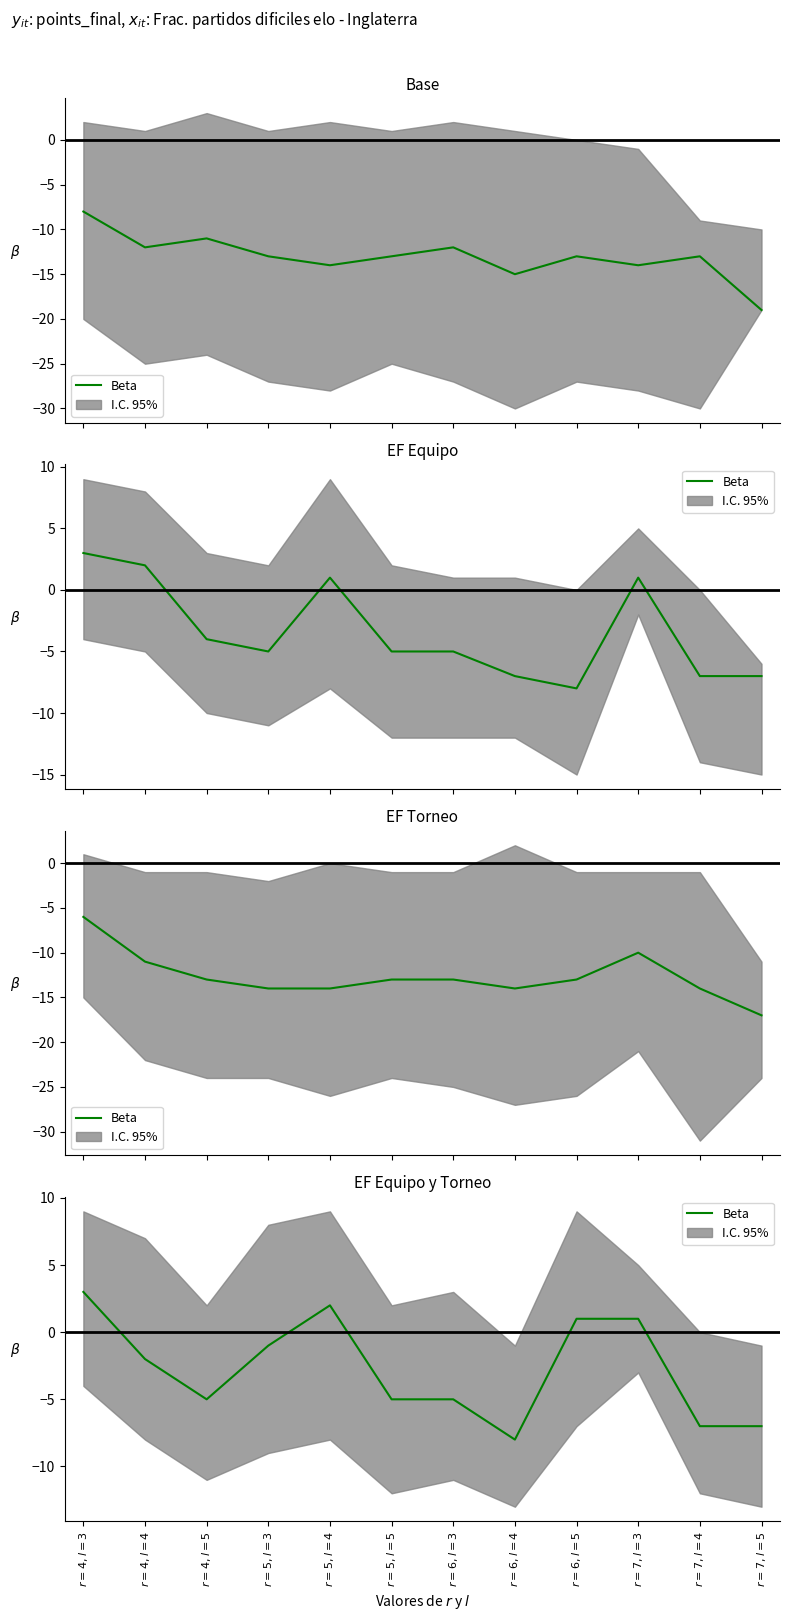

What value does the data have at $r=5,l=3$?

-1